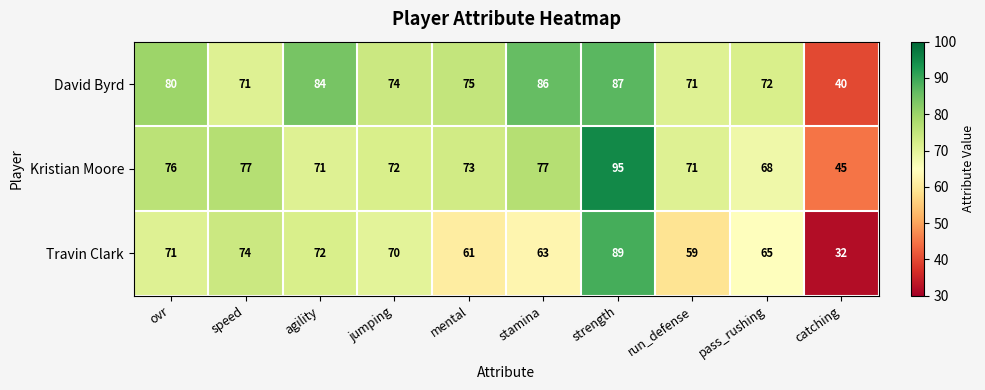

Which label corresponds to the smallest value in the chart?

catching